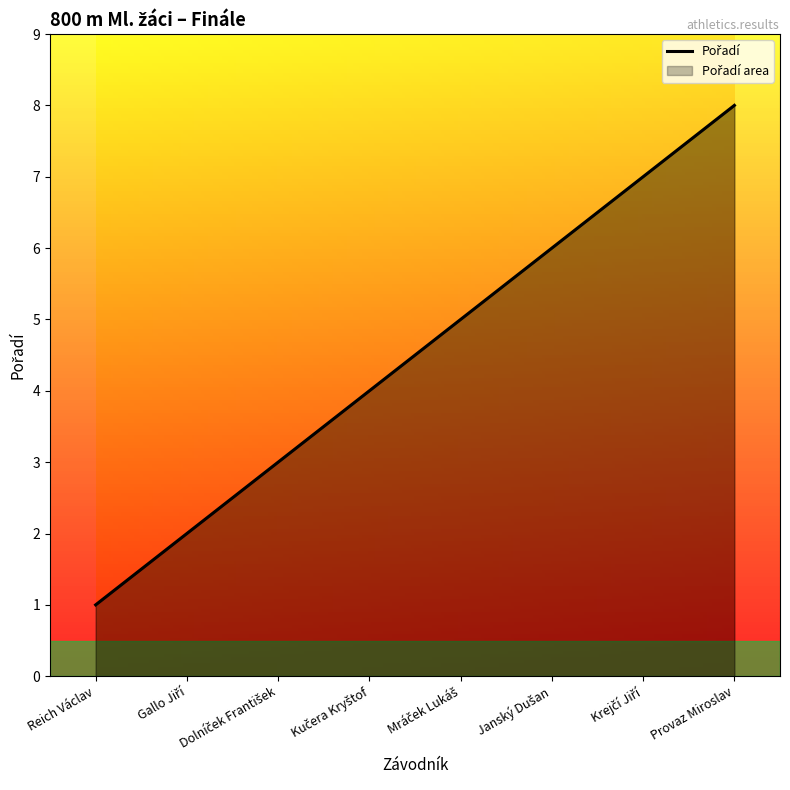

What position from the right is Dolníček František?

6